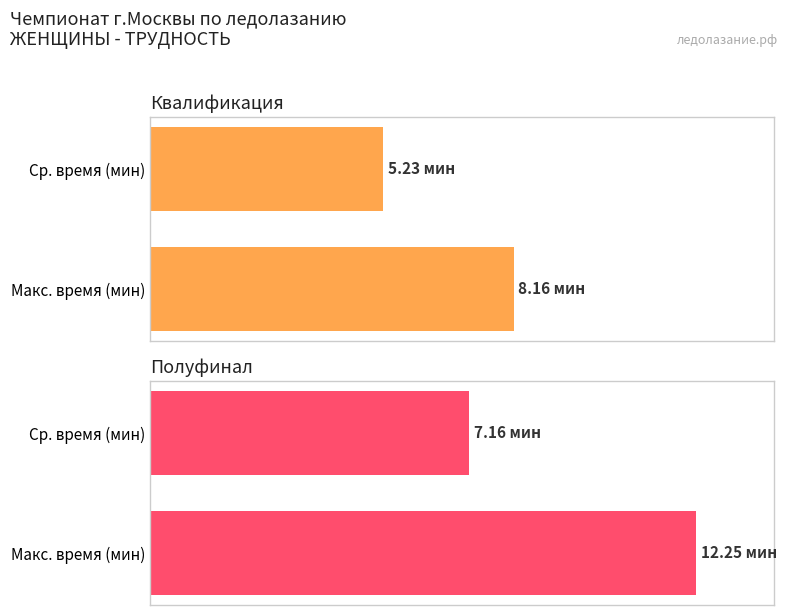

What is the sum of all Полуфинал values?

19.4